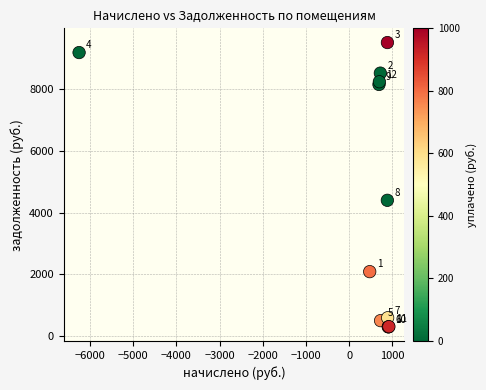

What Y value in the scatter plot is closest to 4902?

4397.0